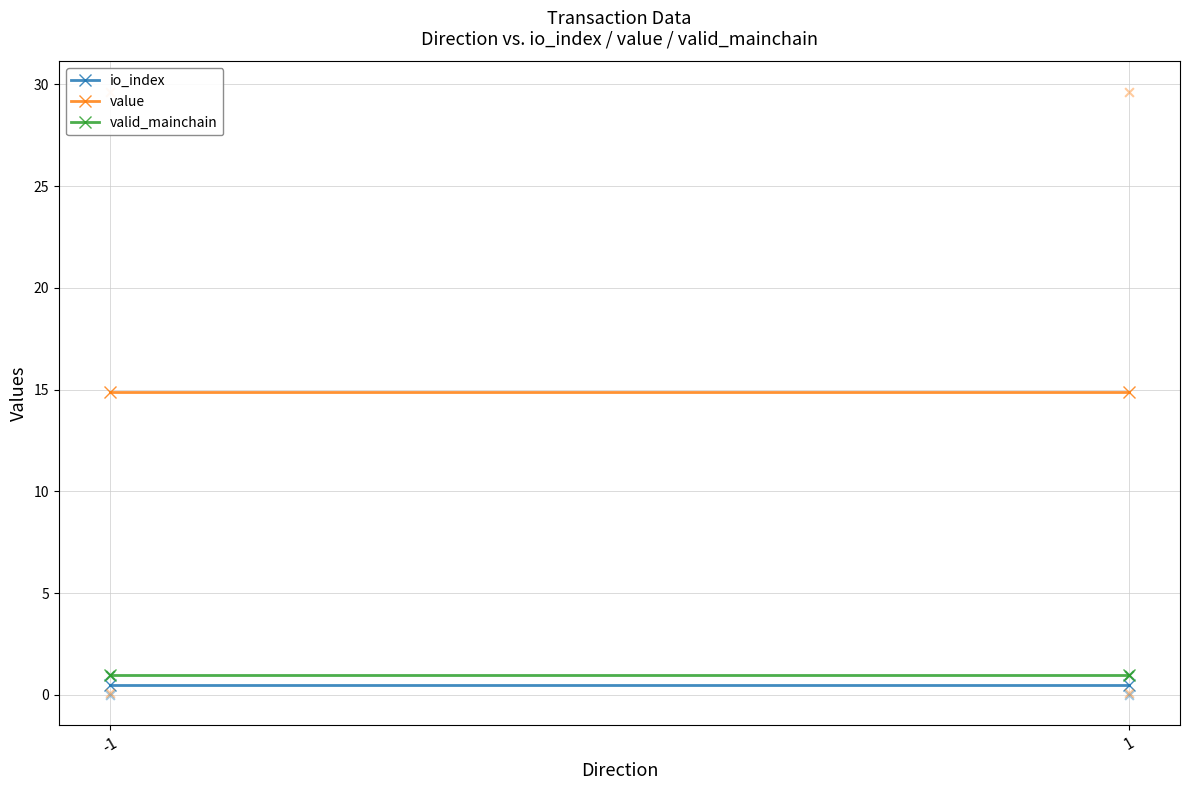

At how many categories does at least one series exceed 11?

2